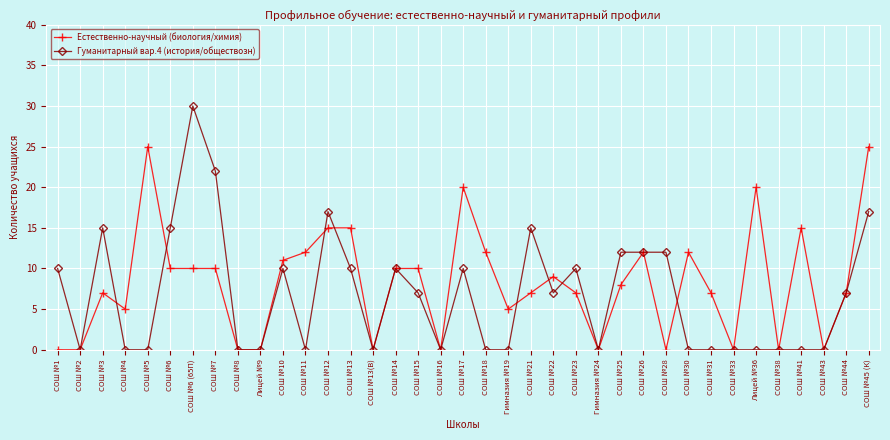

Does the chart have visible grid lines?

Yes